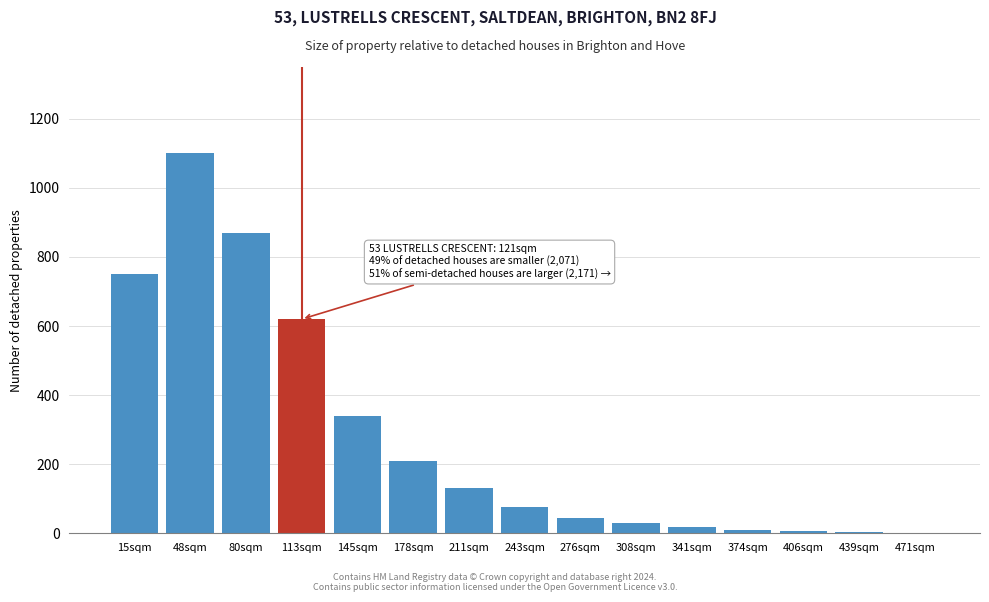

What is the maximum value shown in the chart?

1100